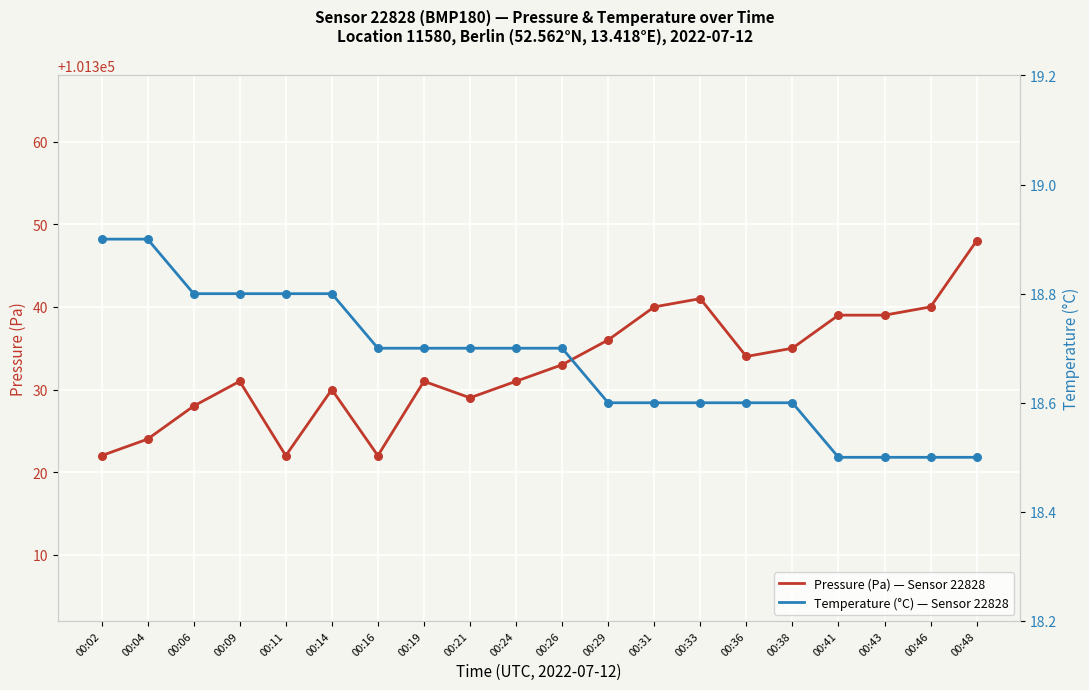

Which series has the widest spread of Y values?

Pressure (Pa) — Sensor 22828